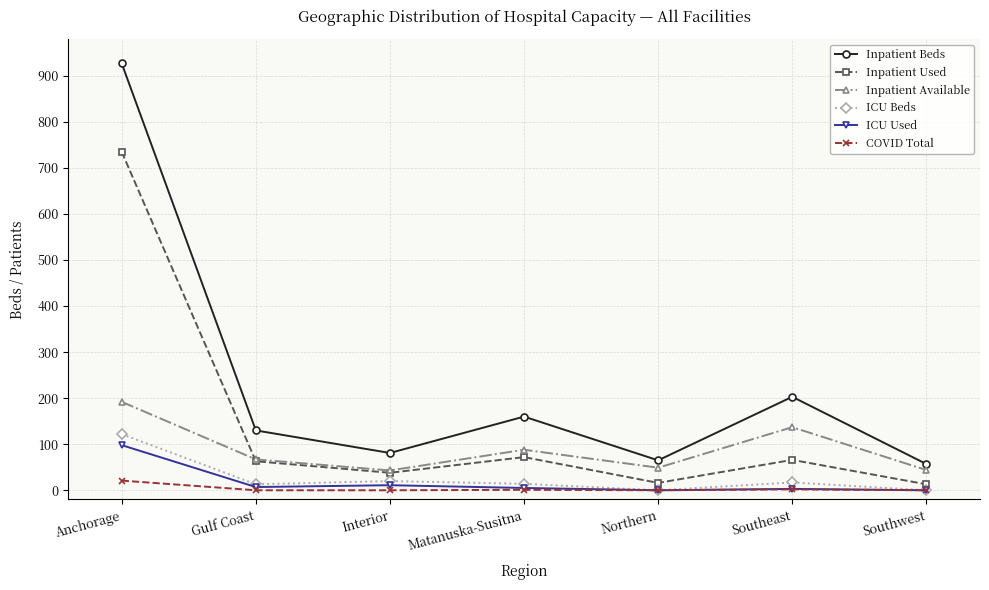

At which category is the sum across all series the highest?

Anchorage